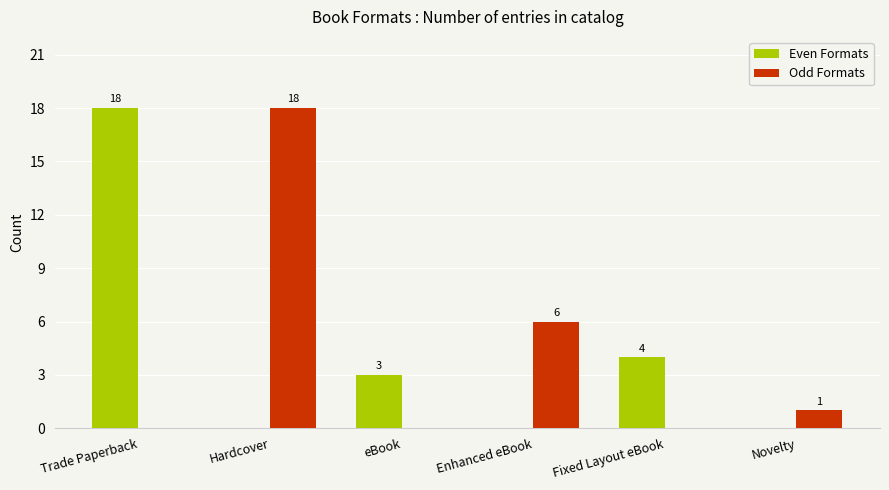

What are all the series names shown in the legend?

Even Formats, Odd Formats